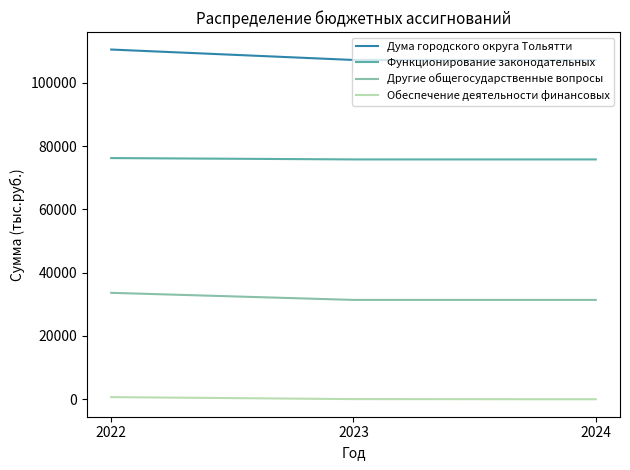

At 2022, list the series in order from smallest to largest.

Обеспечение деятельности финансовых, Другие общегосударственные вопросы, Функционирование законодательных, Дума городского округа Тольятти